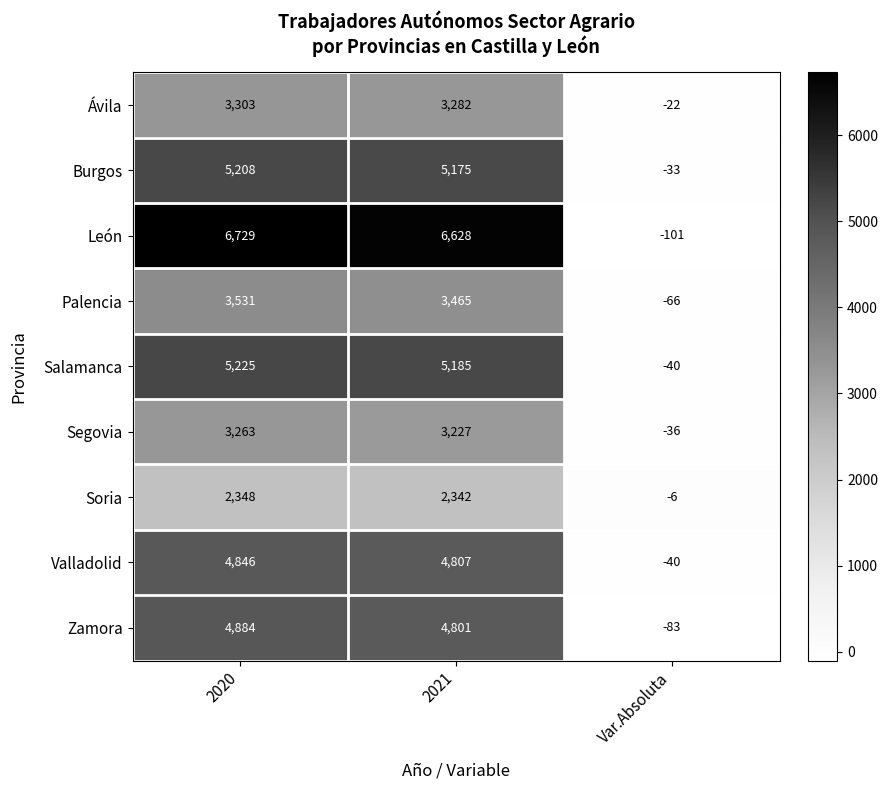

How many distinct data groups are displayed?

9